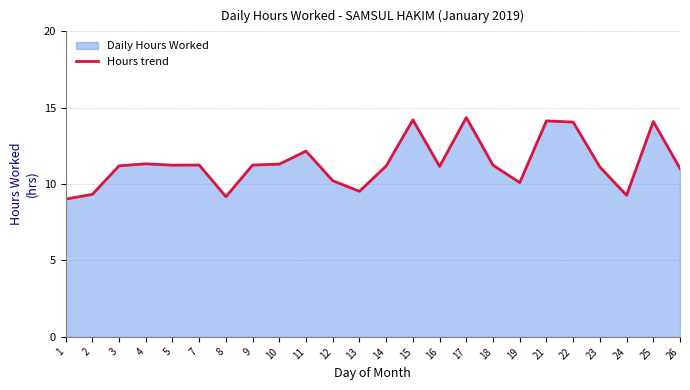

Rank the categories by value from lowest to highest.

1, 8, 24, 2, 13, 19, 12, 26, 23, 16, 14, 3, 5, 18, 7, 9, 10, 4, 11, 22, 25, 21, 15, 17